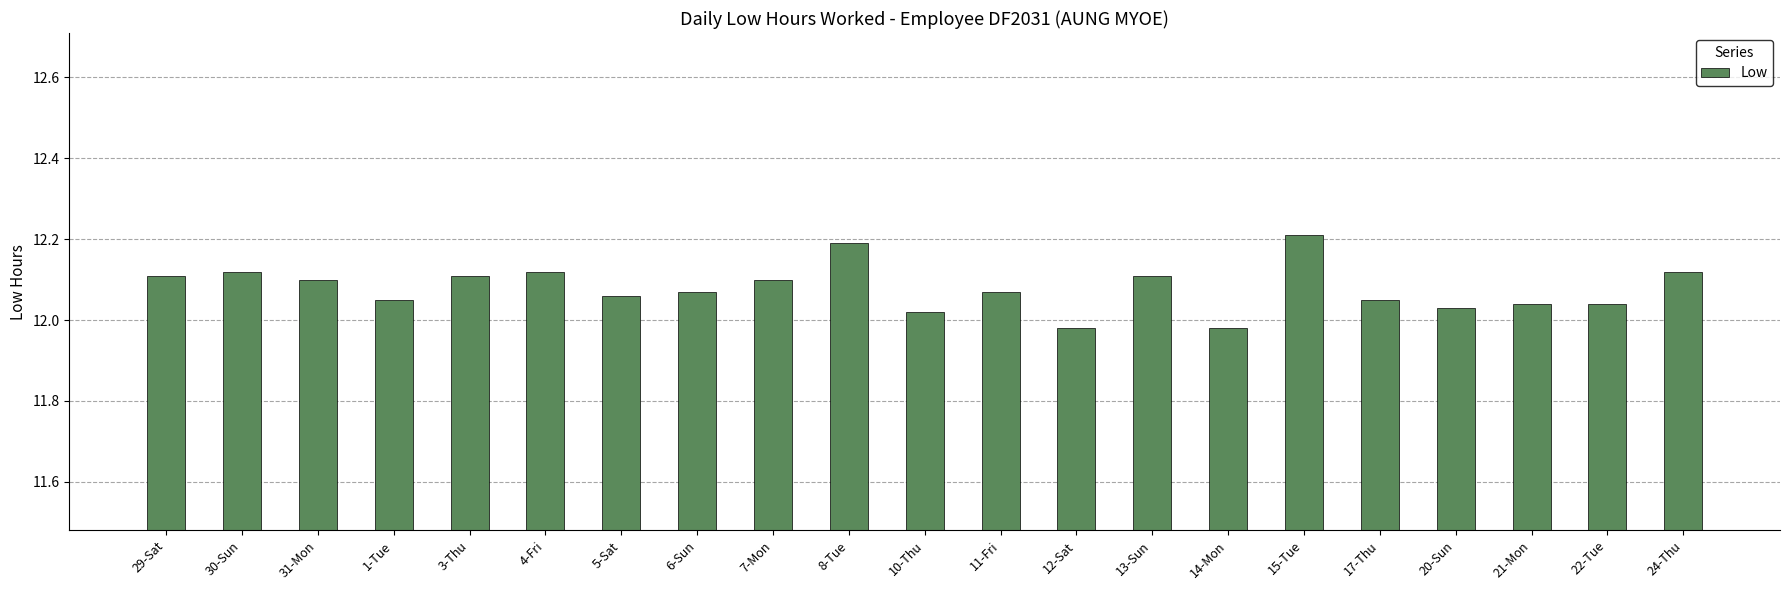

What is the maximum value shown in the chart?

12.2